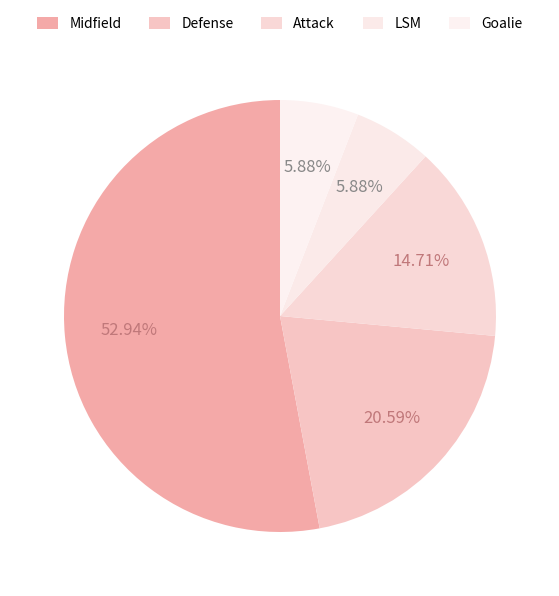

Do Defense and Attack together represent more than half of the pie?

No